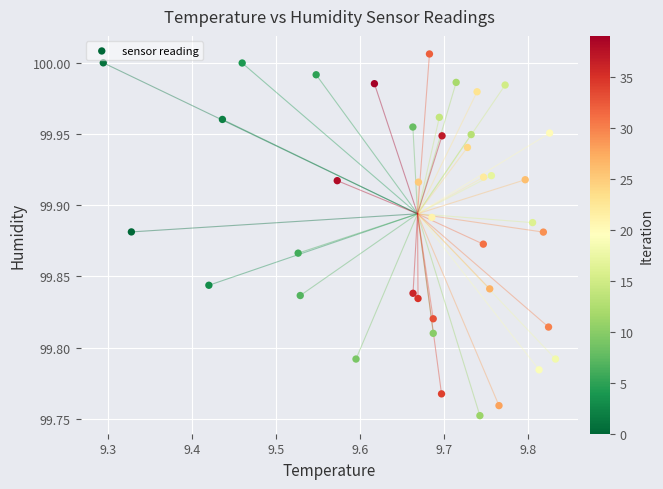

What is the range of Y values (max minus min)?

0.3